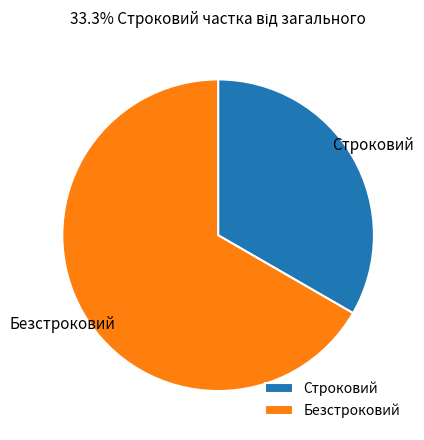

Which has a higher value, Безстроковий or Строковий?

Безстроковий